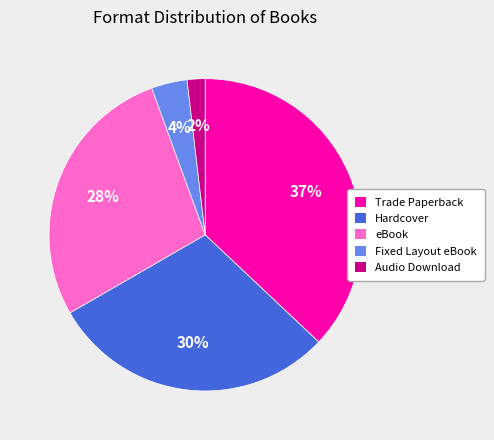

Is the sum of Hardcover and Audio Download greater than half?

No